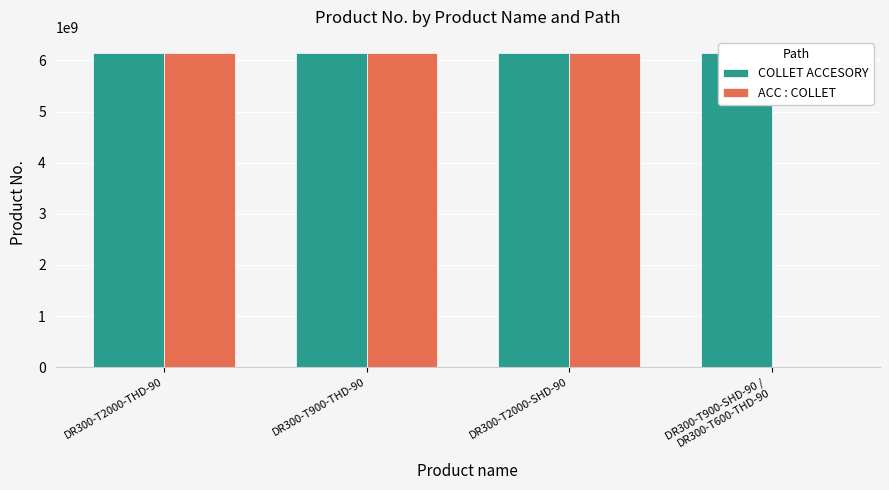

What are all the series names shown in the legend?

COLLET ACCESORY, ACC : COLLET